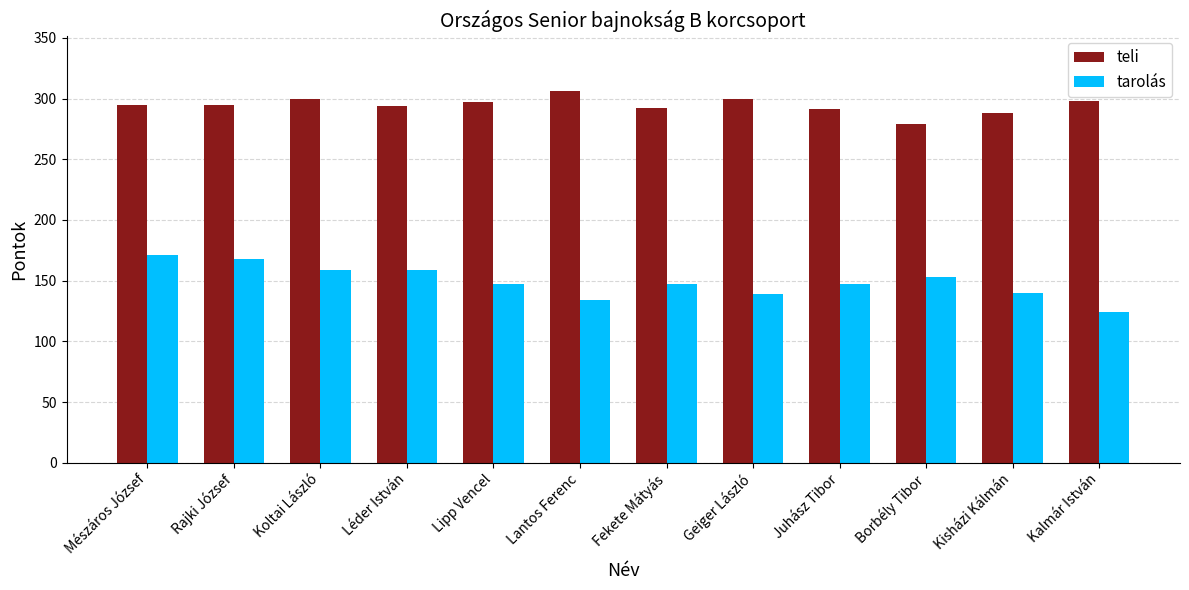

Which series has the largest range (max minus min)?

tarolás